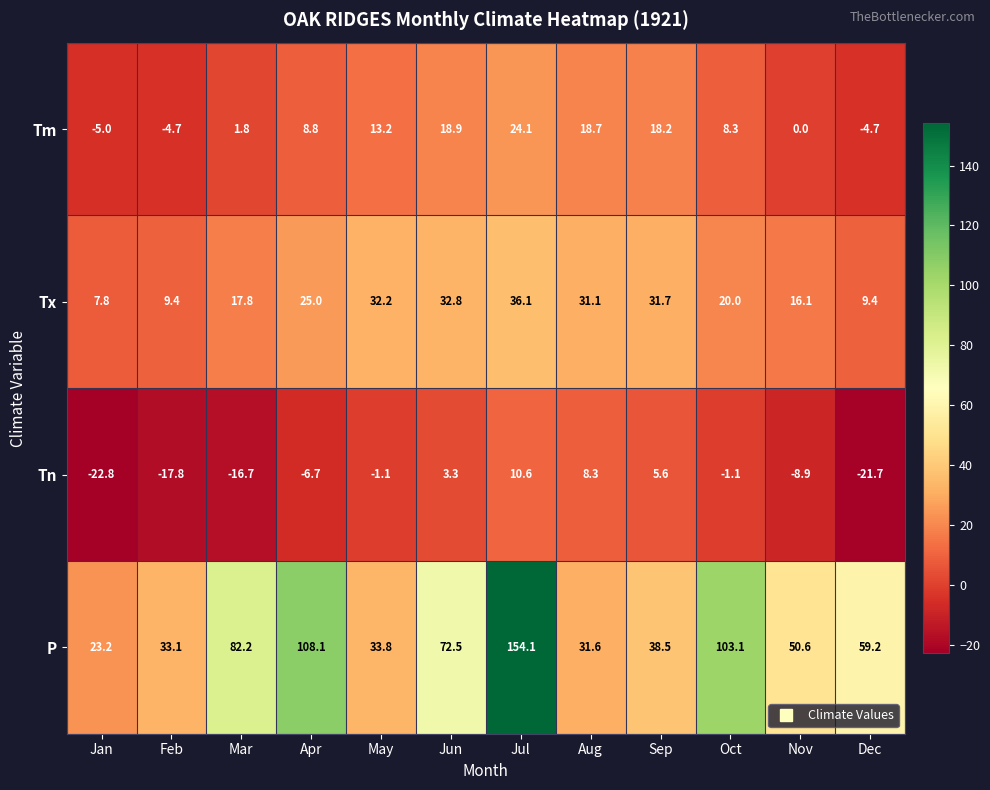

At which label does Tn first exceed -1?

Jun